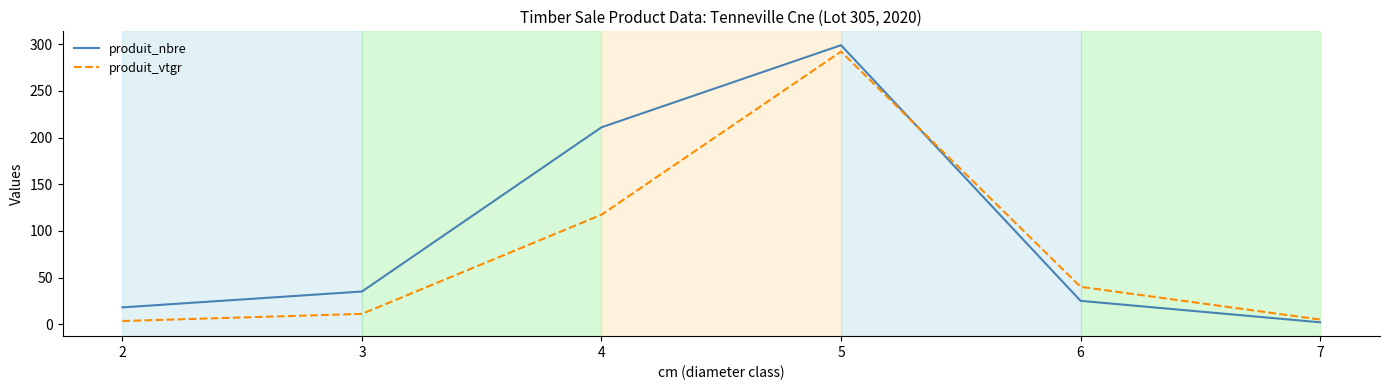

Where is produit_nbre nearest to the value 150?

4